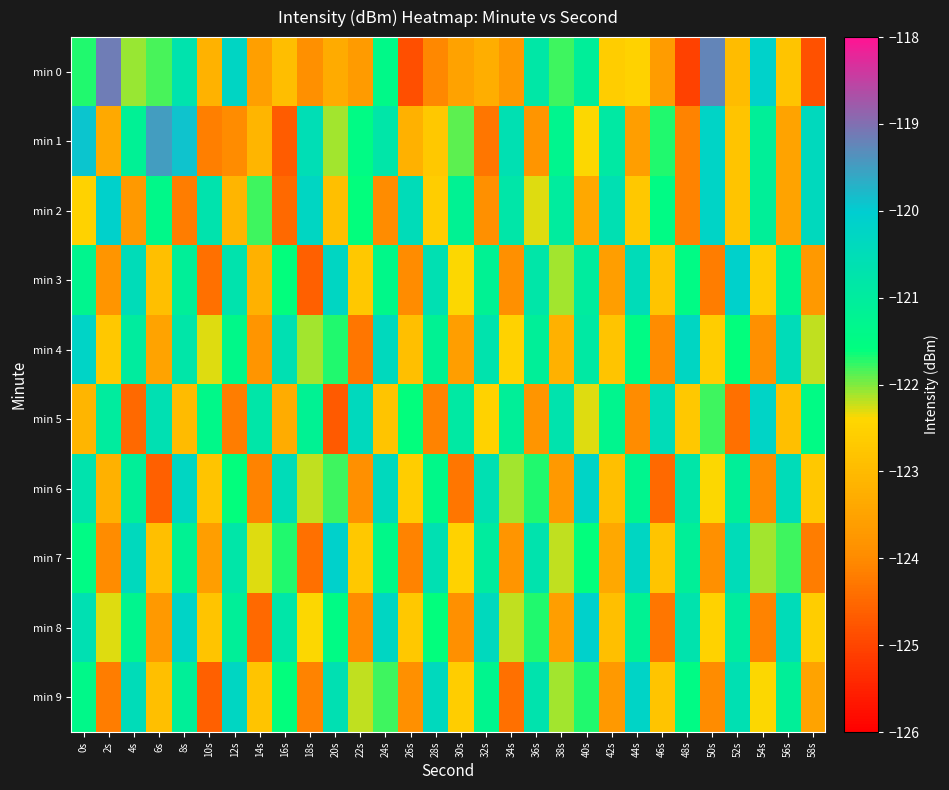

What is the smallest value displayed?

-125.0